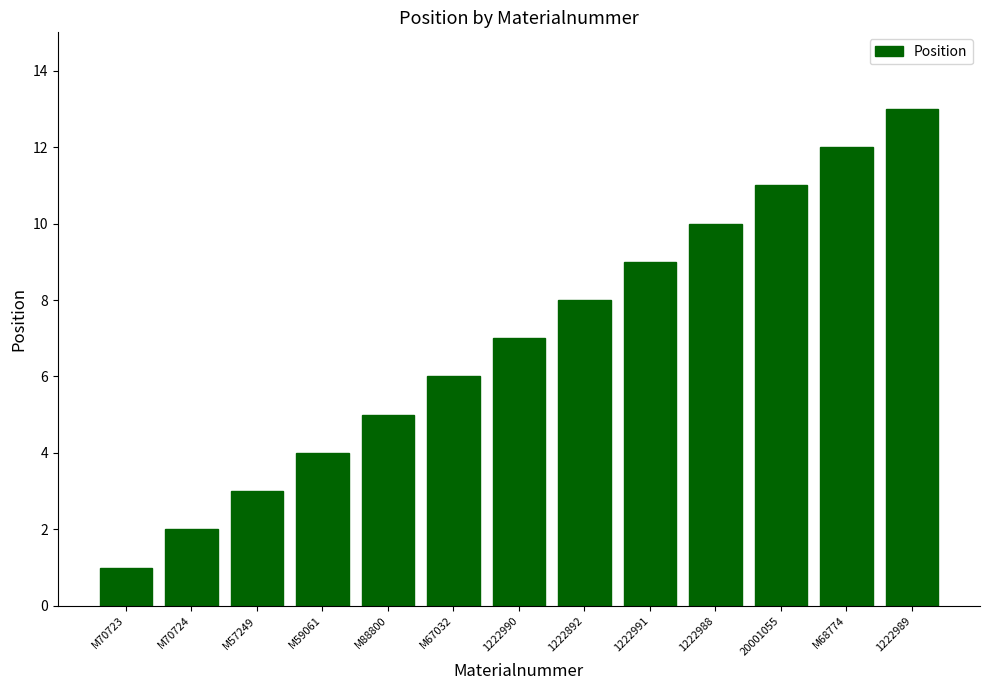

What is the change in value from 1222991 to 20001055?

+2